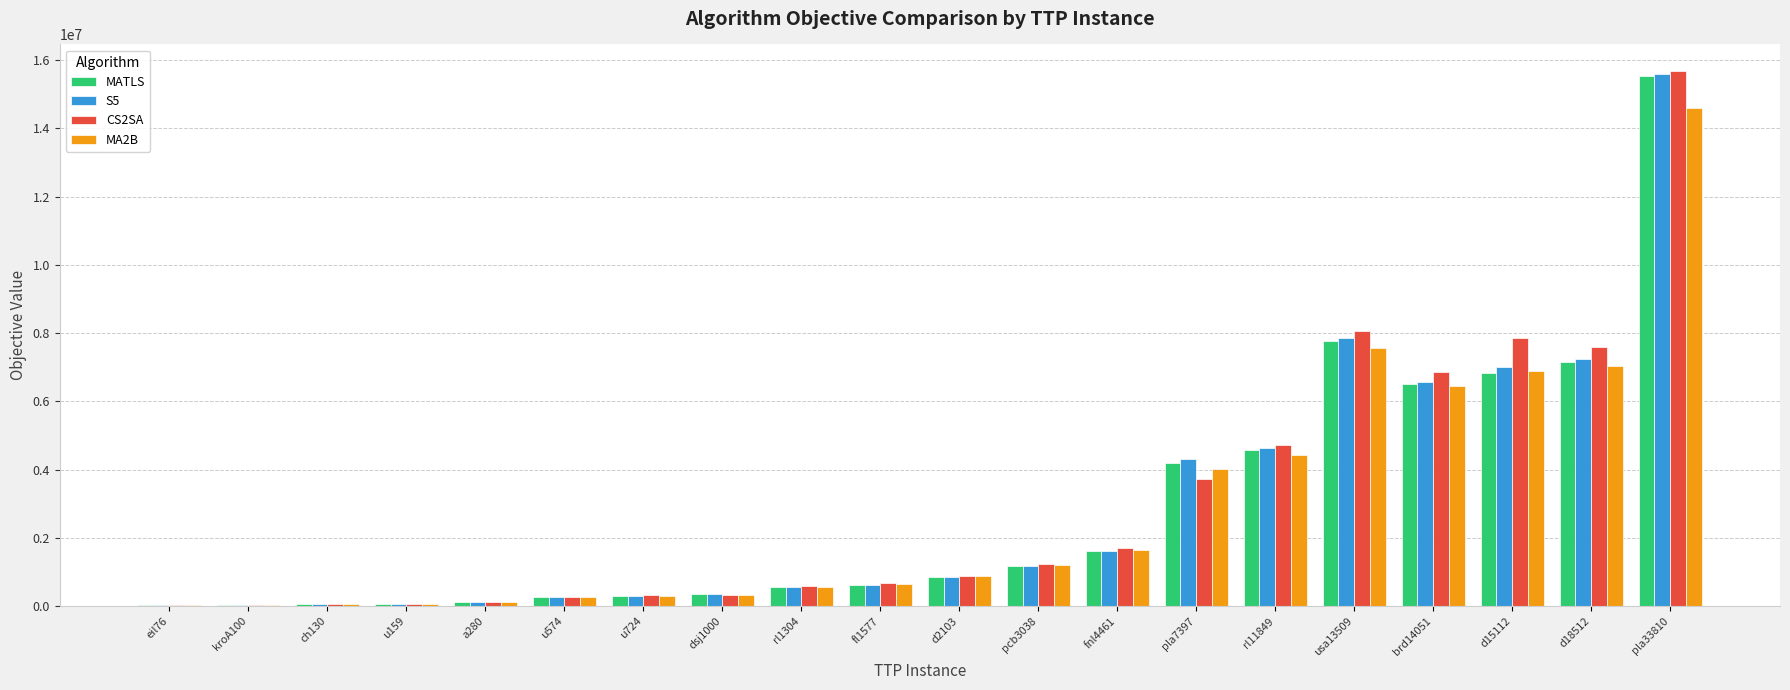

At which category is the sum across all series the highest?

pla33810